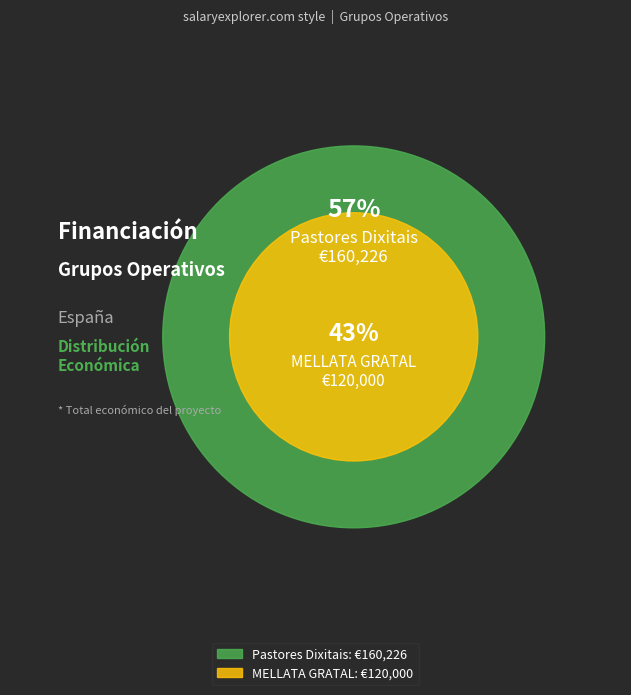

Is it true that MELLATA GRATAL is 49% of the pie?

False